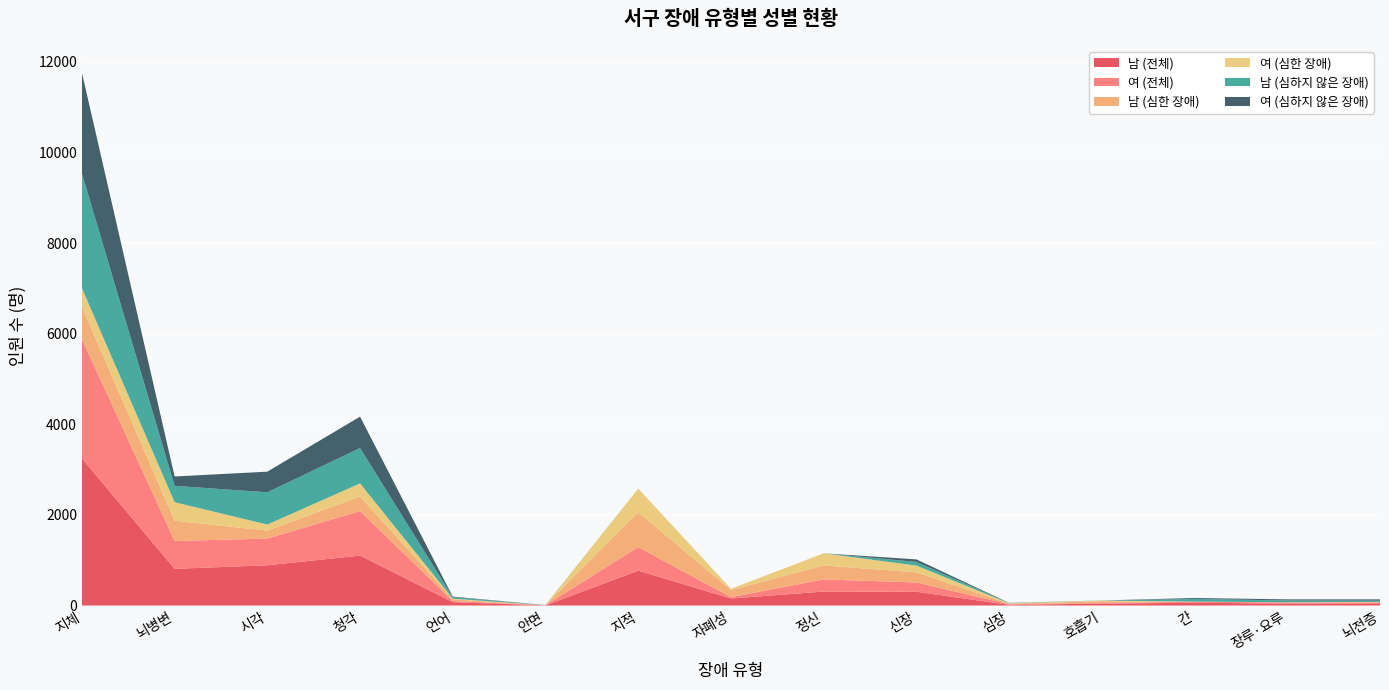

Reading left to right, list all the values displayed in this chart.

남 (전체): 지체=3248	뇌병변=810	시각=888	청각=1102	언어=75	안면=4	지적=770	자폐성=155	정신=308	신장=304	심장=15	호흡기=42	간=62	장루·요루=41	뇌전증=34
여 (전체): 지체=2632	뇌병변=614	시각=589	청각=982	언어=23	안면=2	지적=520	자폐성=30	정신=268	신장=205	심장=14	호흡기=14	간=21	장루·요루=27	뇌전증=34
남 (심한 장애): 지체=714	뇌병변=449	시각=176	청각=322	언어=41	안면=1	지적=770	자폐성=155	정신=308	신장=223	심장=9	호흡기=40	간=3	장루·요루=1	뇌전증=8
여 (심한 장애): 지체=410	뇌병변=407	시각=134	청각=289	언어=11	안면=1	지적=520	자폐성=30	정신=268	신장=150	심장=11	호흡기=13	간=1	장루·요루=3	뇌전증=5
남 (심하지 않은 장애): 지체=2534	뇌병변=361	시각=712	청각=780	언어=34	안면=3	지적=0	자폐성=0	정신=0	신장=81	심장=6	호흡기=2	간=59	장루·요루=40	뇌전증=26
여 (심하지 않은 장애): 지체=2222	뇌병변=207	시각=455	청각=693	언어=12	안면=1	지적=0	자폐성=0	정신=0	신장=55	심장=3	호흡기=1	간=20	장루·요루=24	뇌전증=29